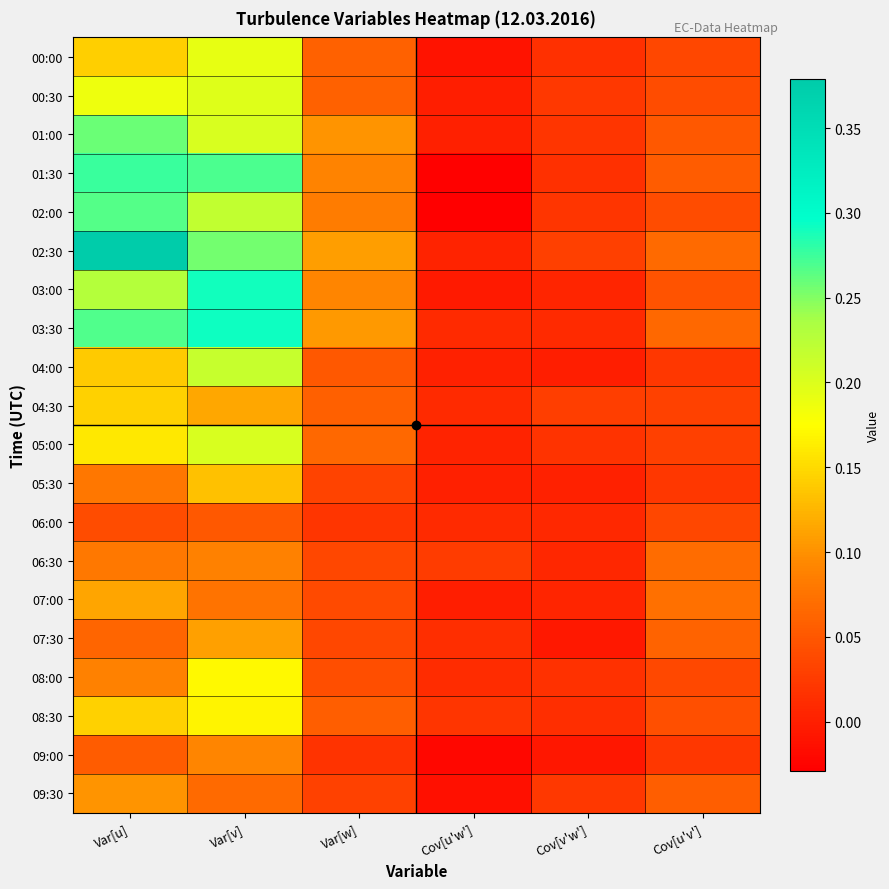

Which has a higher value, Var[w] or Cov[u'v']?

Var[w]